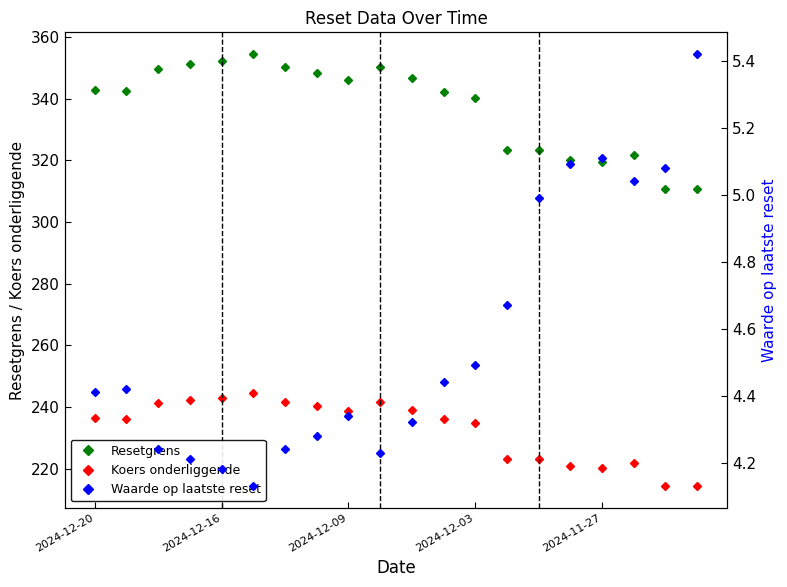

What are all the series names shown in the legend?

Resetgrens, Koers onderliggende, Waarde op laatste reset